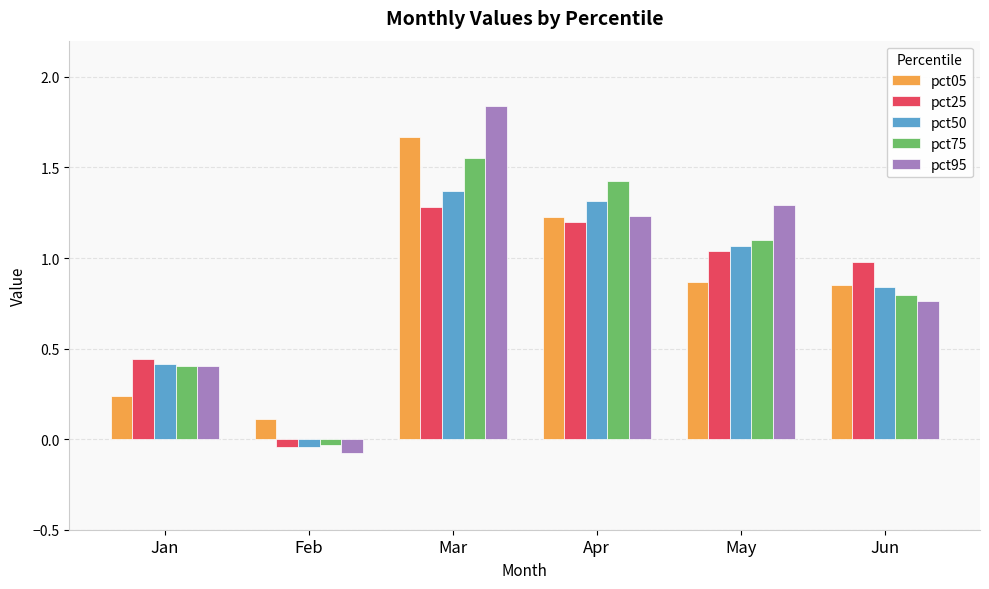

What is the total value across all series at Jun?

4.2